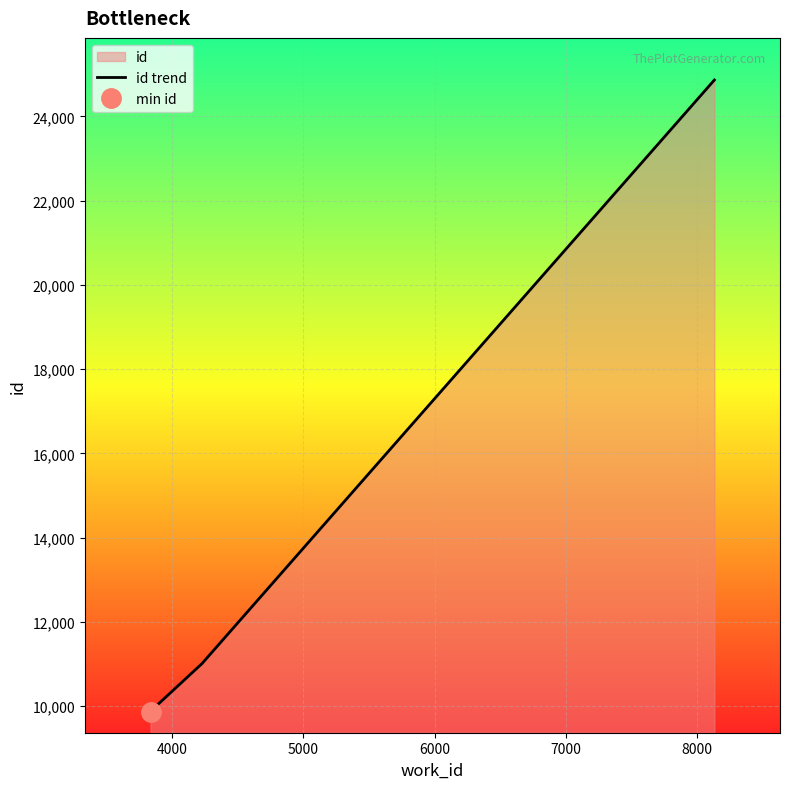

True or false: the data has more than 2 interior local peaks.

False